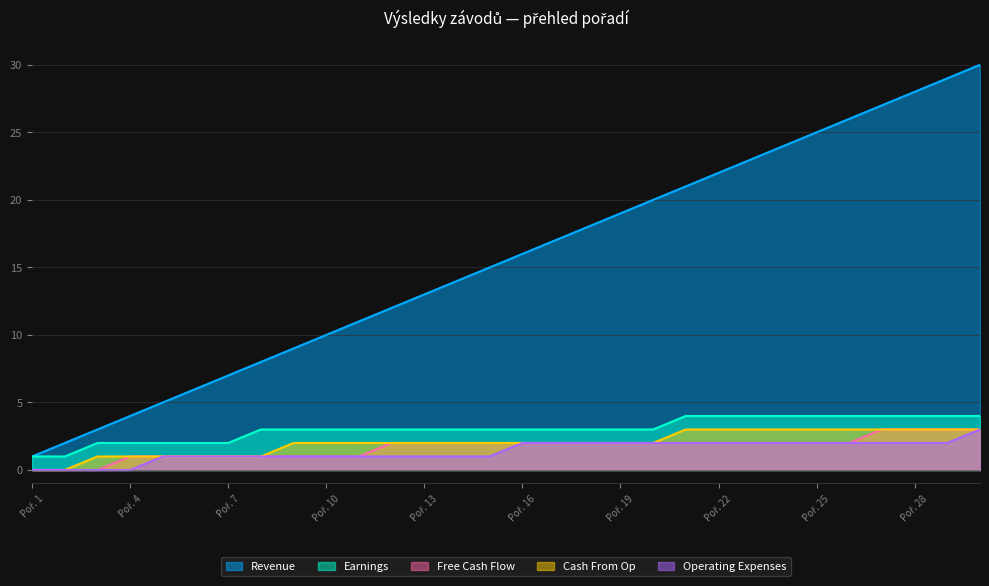

What is the maximum value for Revenue?

30